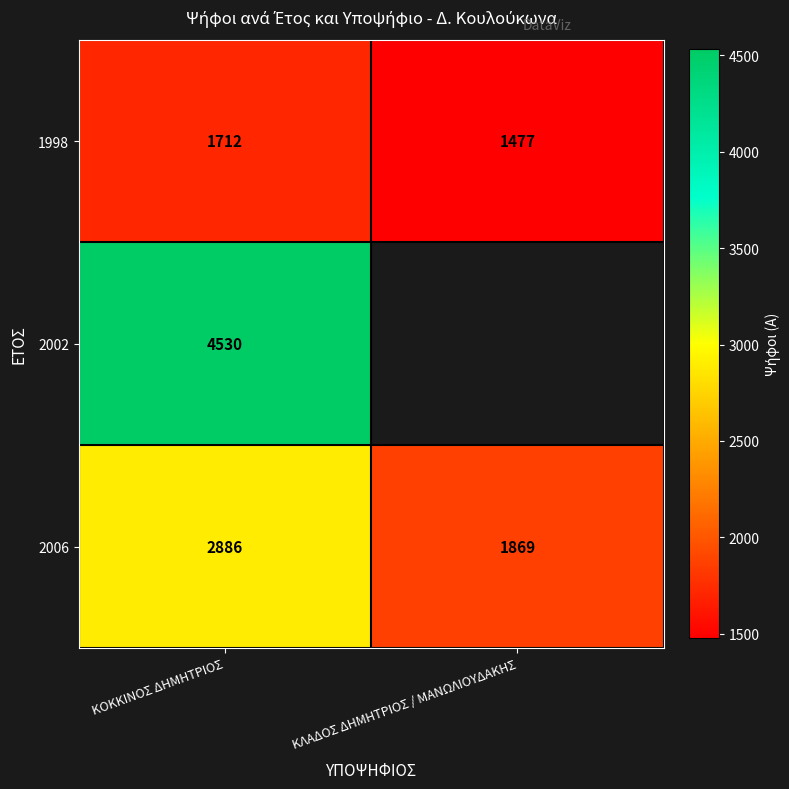

The 1998 series shows 2305.2 at ΚΛΑΔΟΣ ΔΗΜΗΤΡΙΟΣ / ΜΑΝΩΛΙΟΥΔΑΚΗΣ. True or false?

False